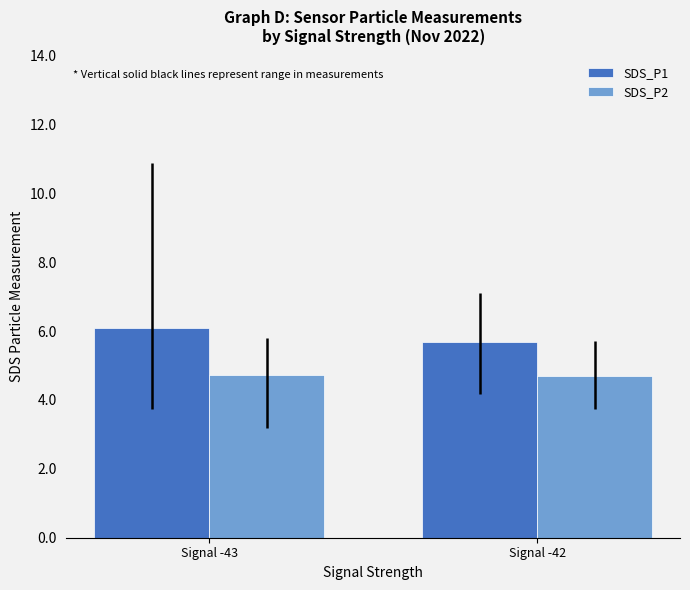

List the series in order of their overall mean, highest first.

SDS_P1, SDS_P2